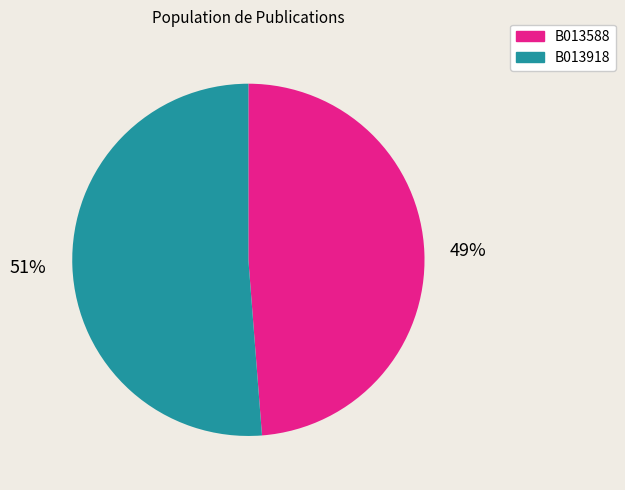

To the nearest percent, what is the average slice percentage?

50%